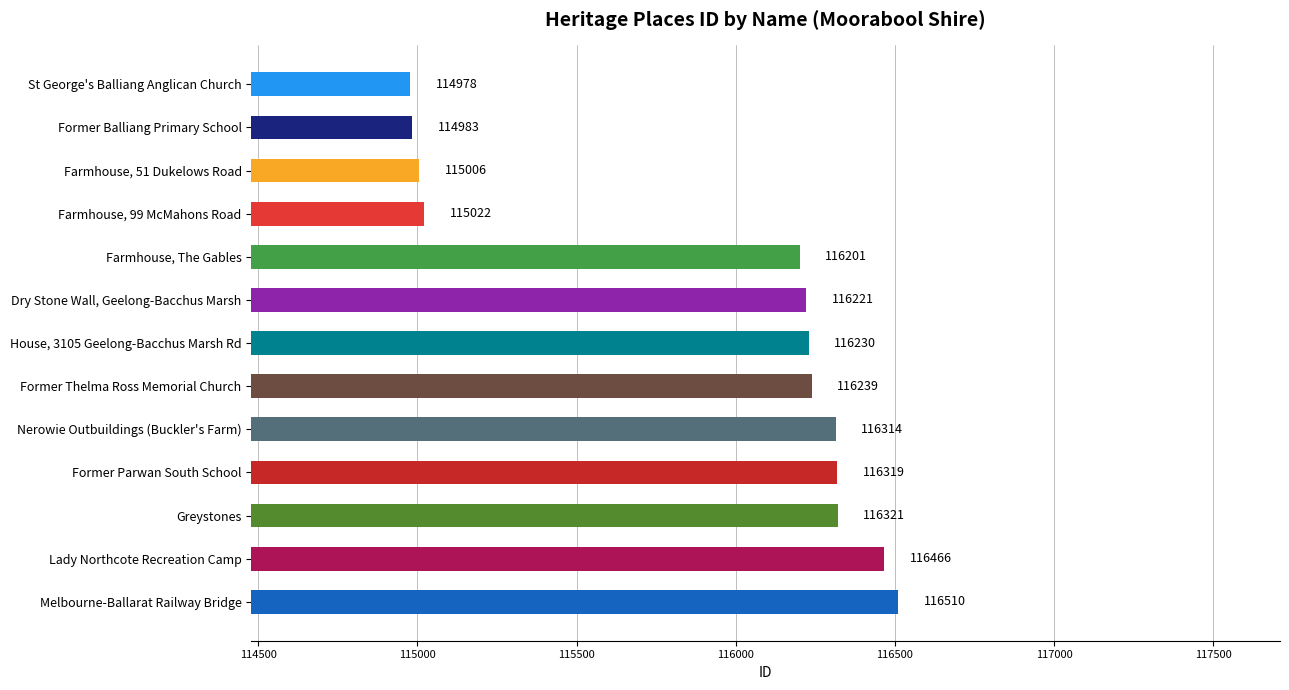

What is the difference between the second highest and minimum values?

1488